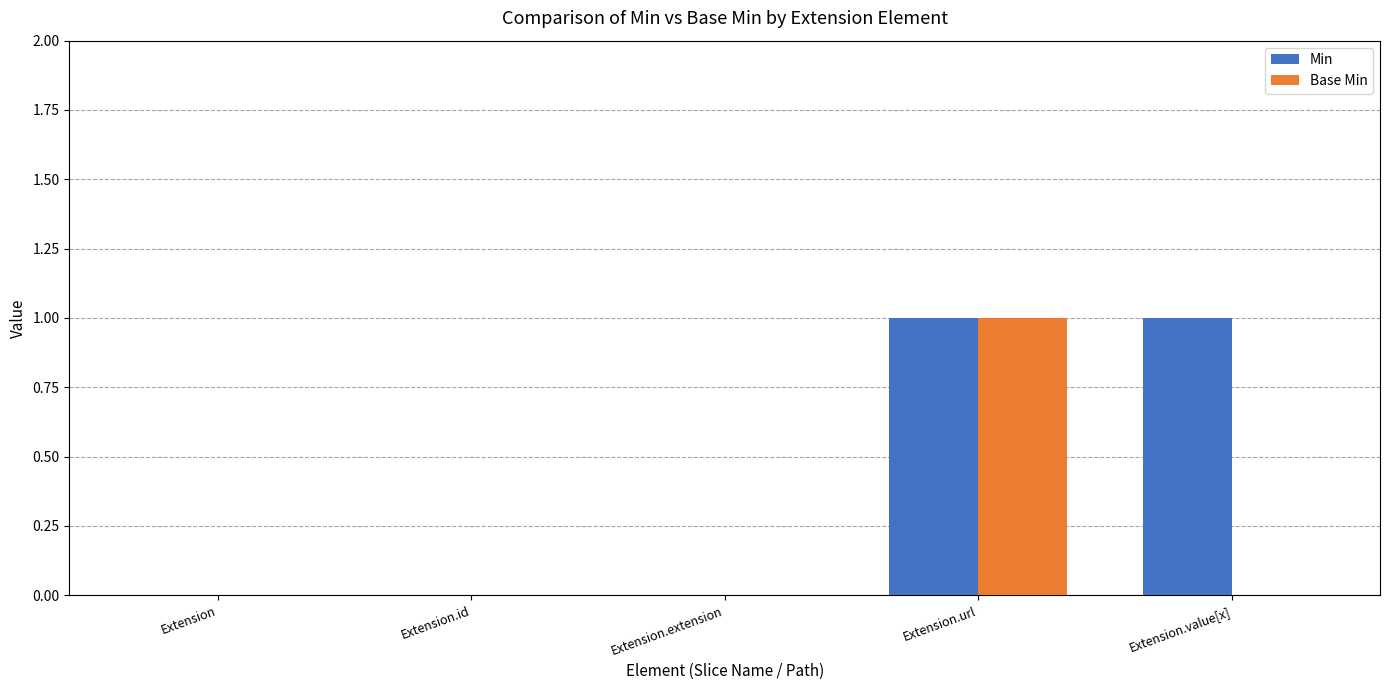

Count the number of categories in the chart.

5